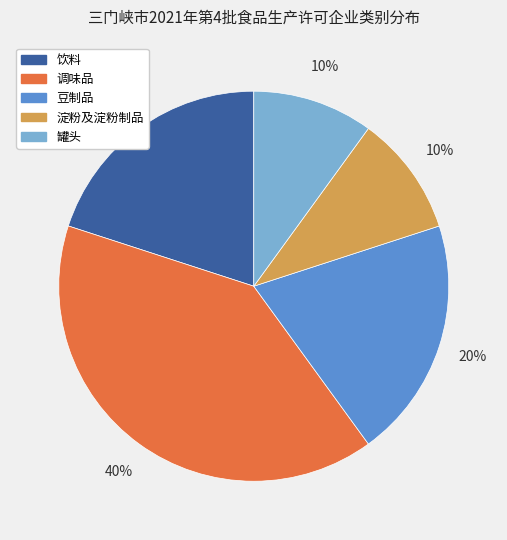

How many segments does this pie chart have?

5